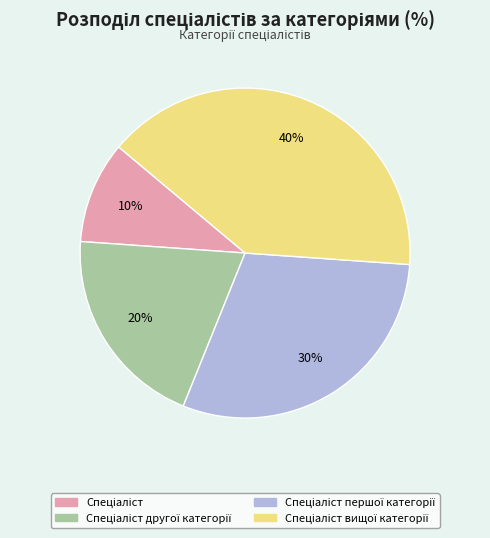

To the nearest percent, what is the average slice percentage?

25%